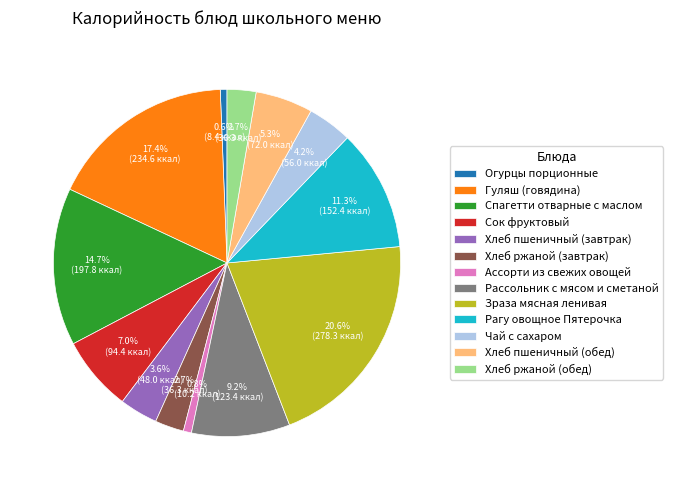

To the nearest percent, what is the difference between the largest and smallest slice percentages?

20%